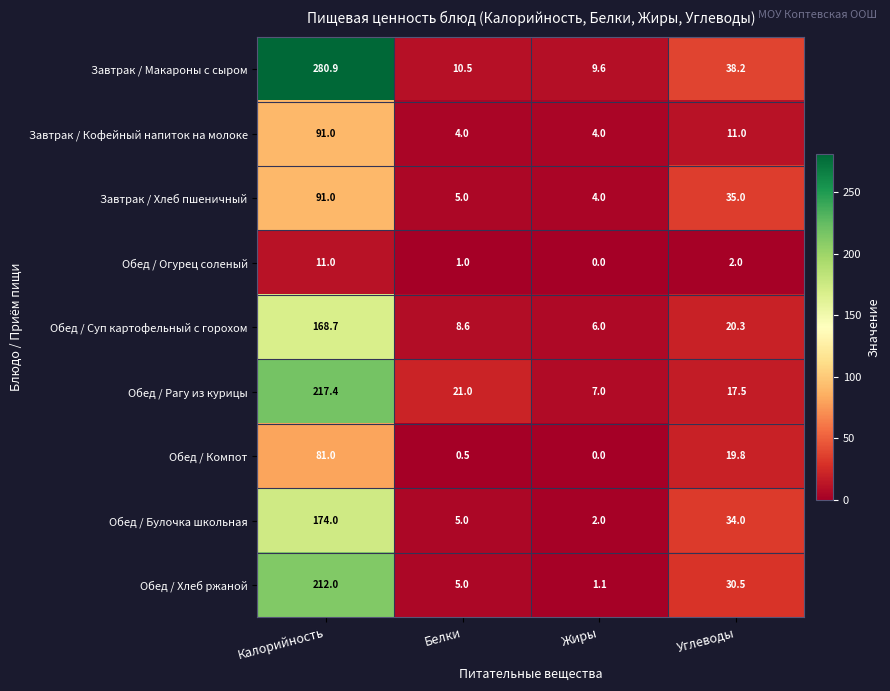

At which category is the sum across all series the highest?

Калорийность